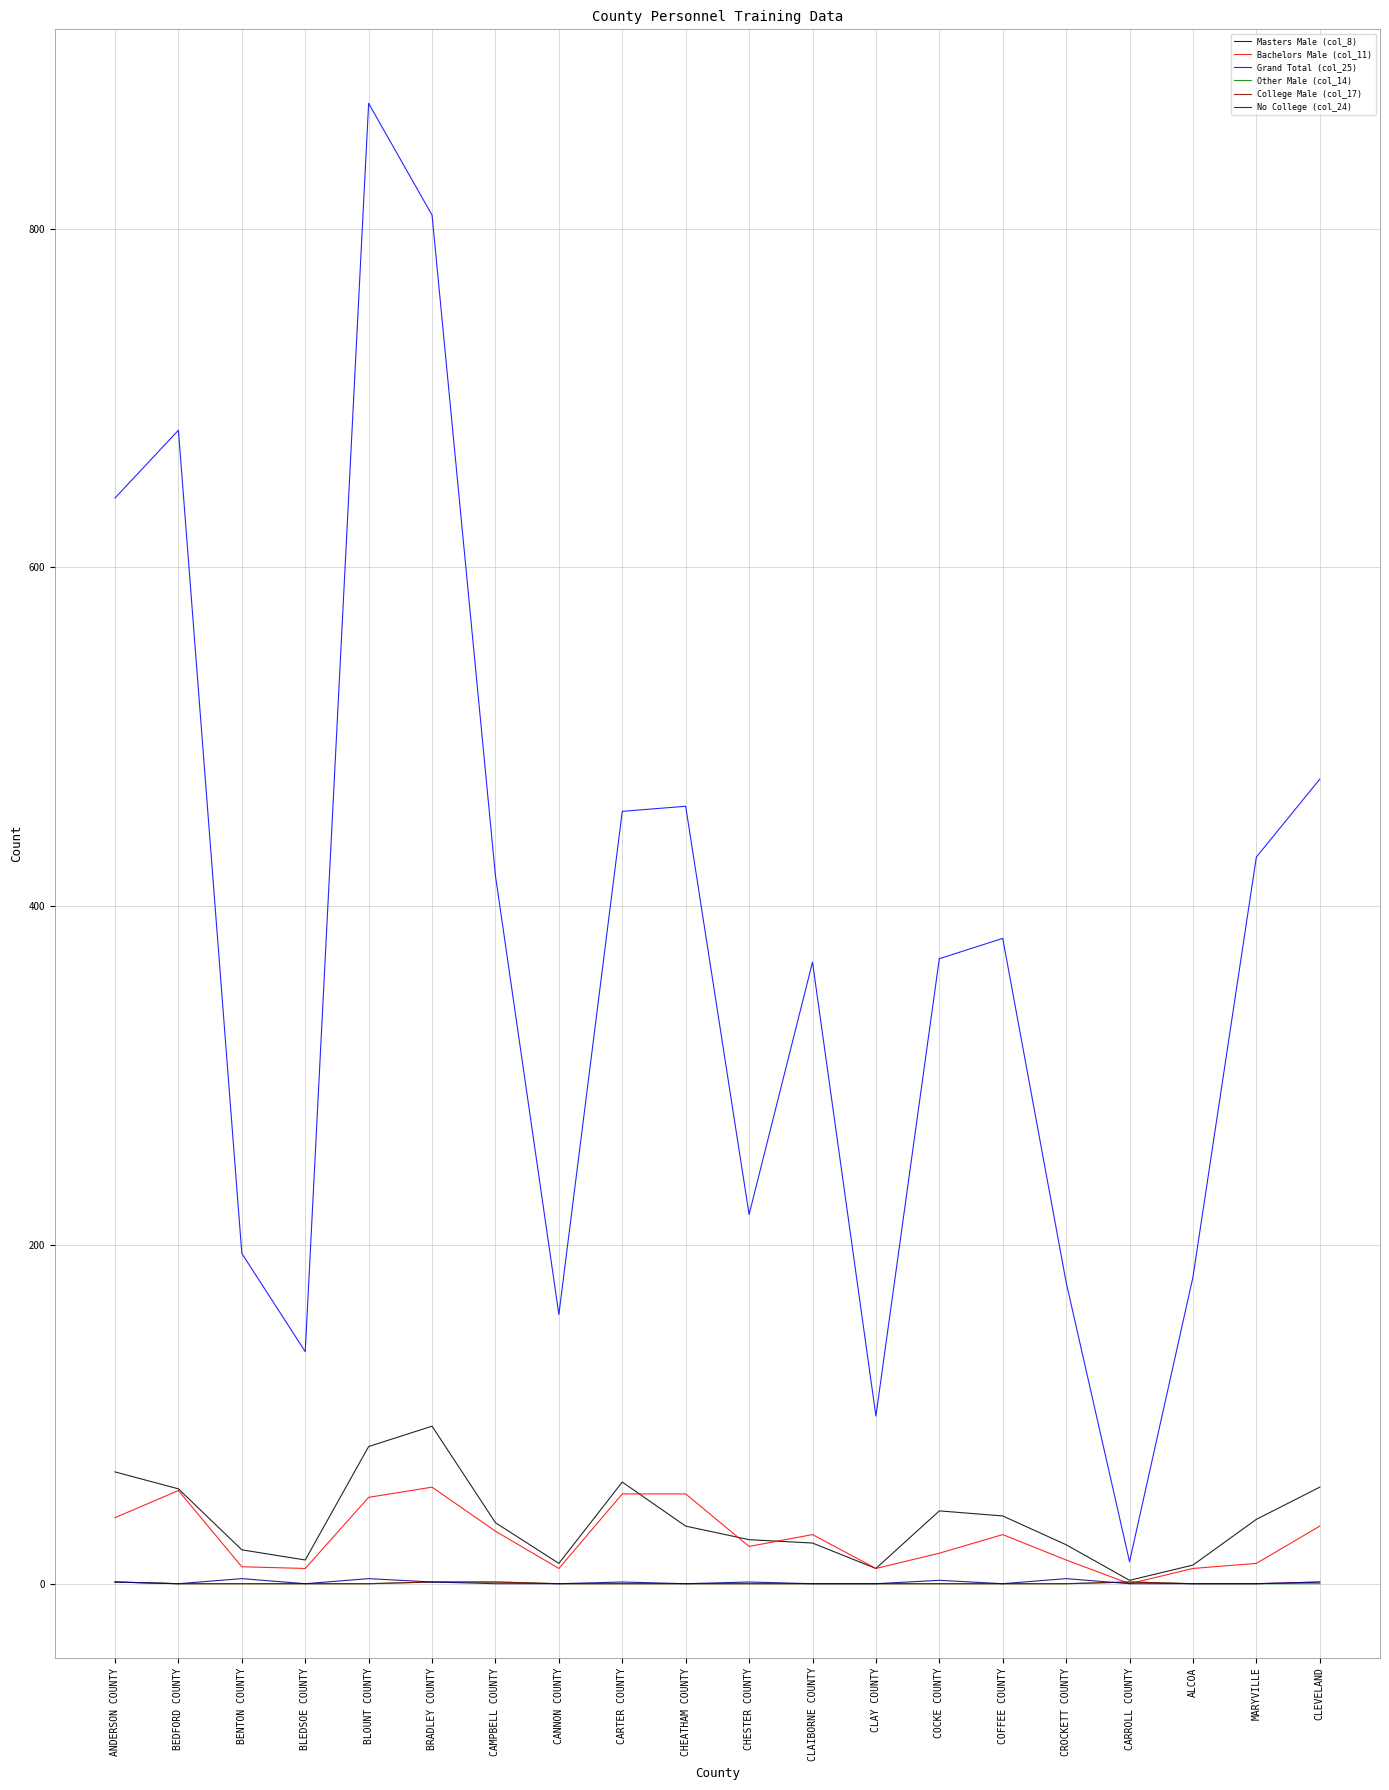

Which label corresponds to the largest value in the chart?

BLOUNT COUNTY